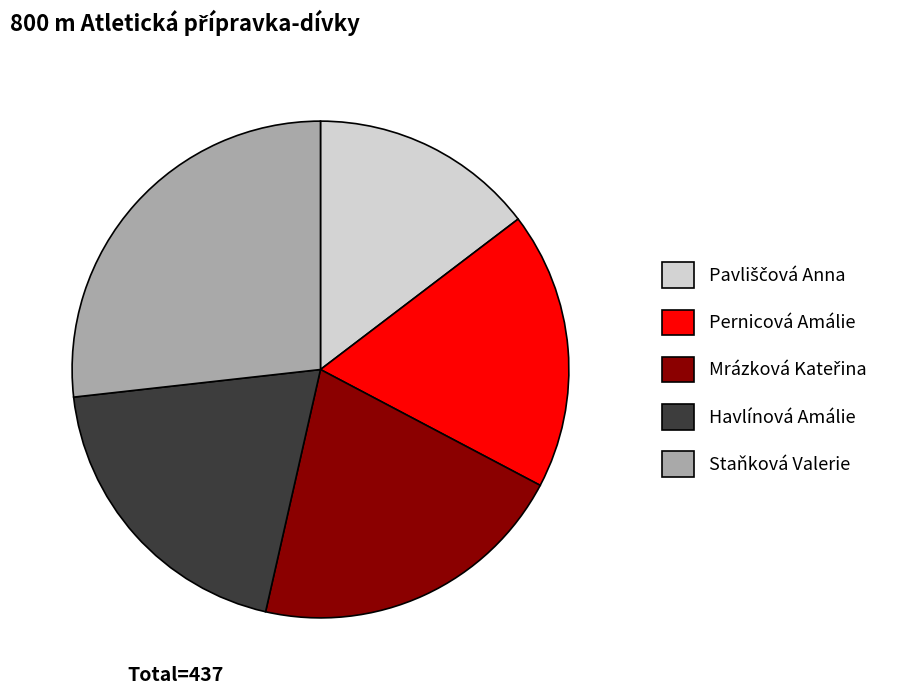

Which category has the biggest portion of the pie?

Staňková Valerie